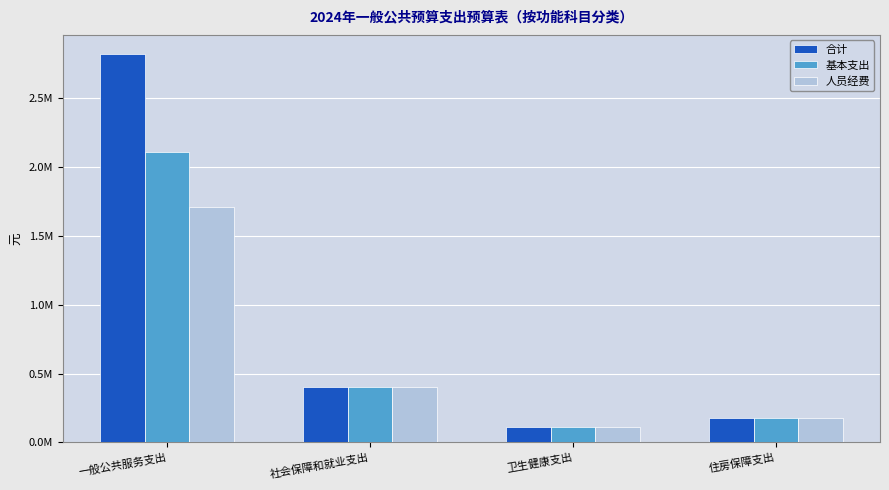

Does the chart contain any negative values?

No